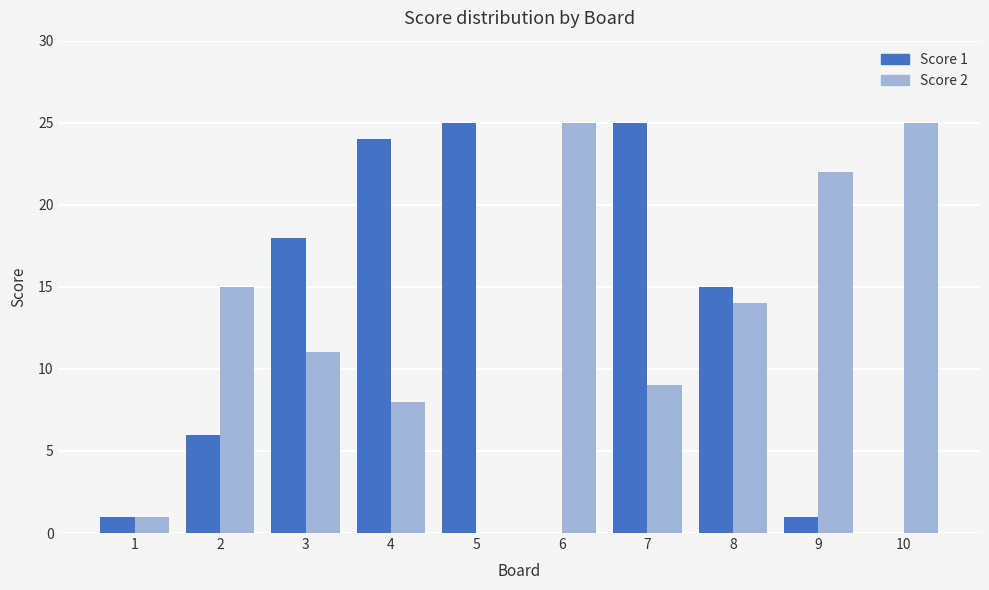

Which series changed the most between 1 and 7?

Score 1